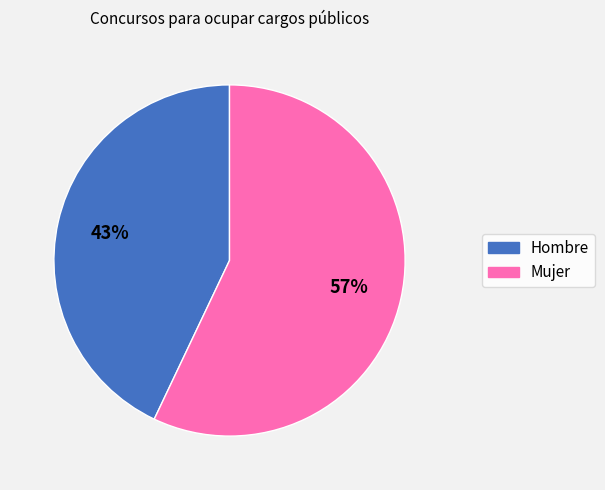

Does Hombre account for over 50% of the chart?

No